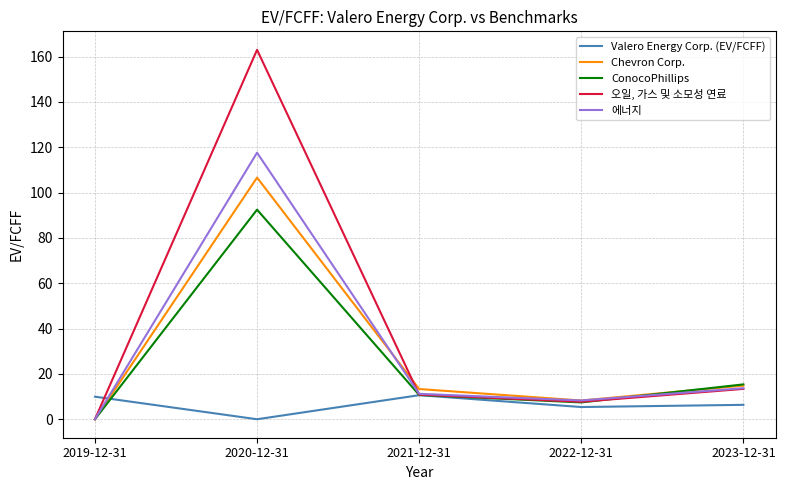

Is the value of ConocoPhillips at 2019-12-31 greater than the value of Chevron Corp. at 2022-12-31?

No